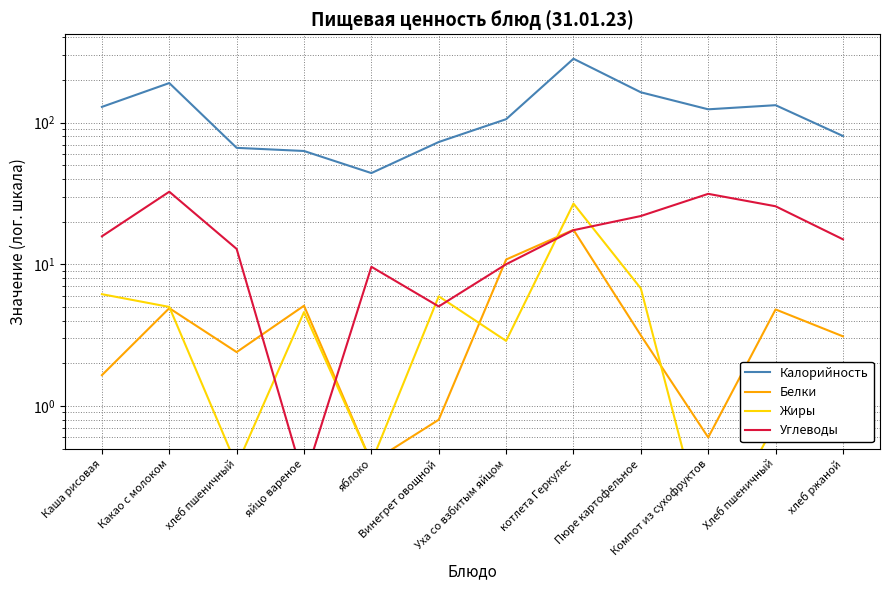

Does the chart display data point markers on the line(s)?

No